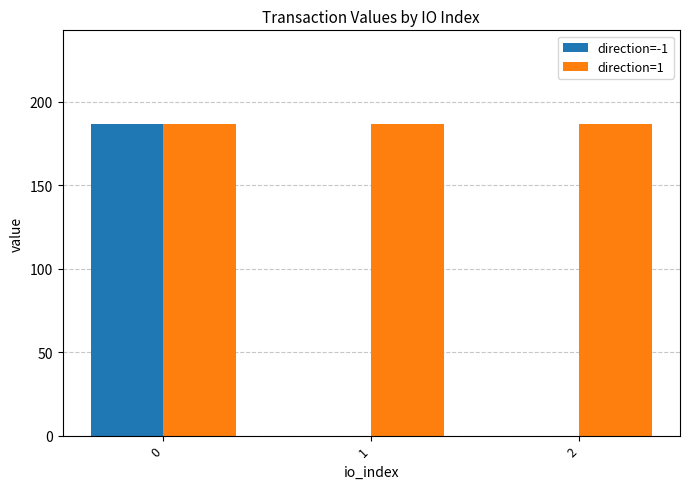

Is it true that direction=-1 equals 120.8 at 0?

False